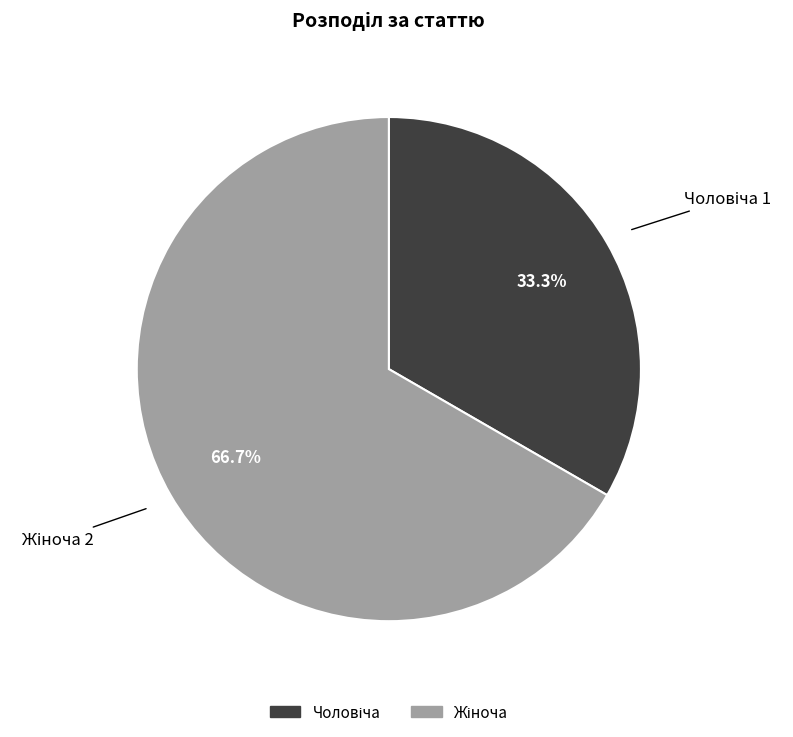

Is there a majority slice in this chart?

Yes